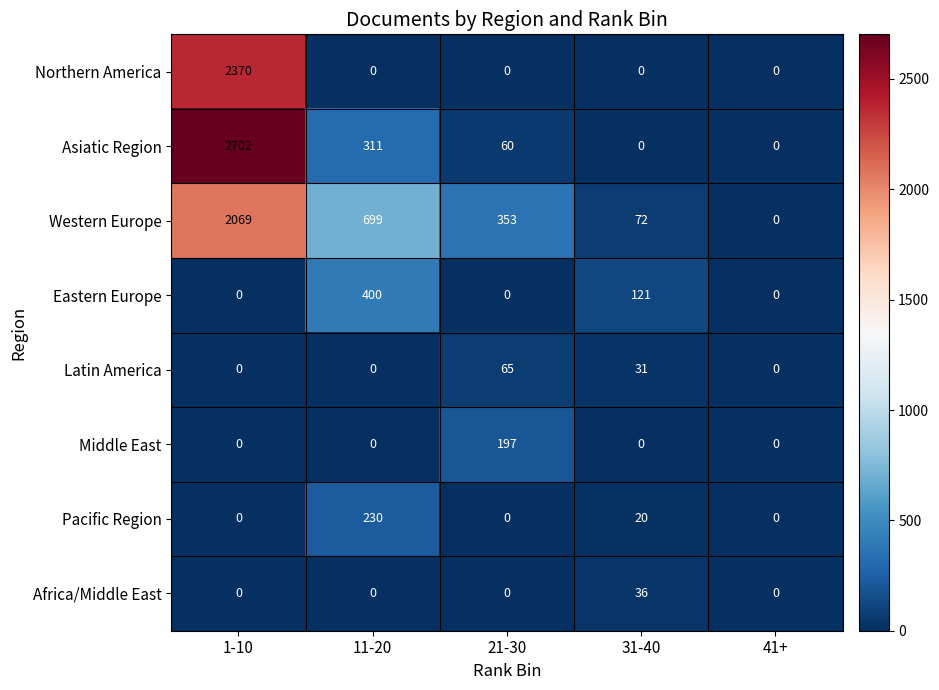

The value of Africa/Middle East at 31-40 is 36. True or false?

True